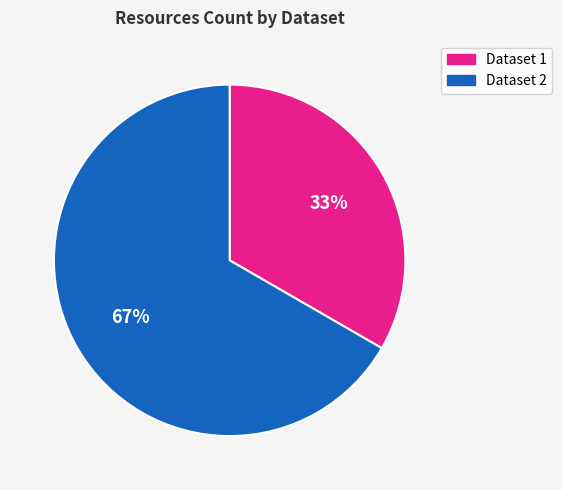

Is there a majority slice in this chart?

Yes